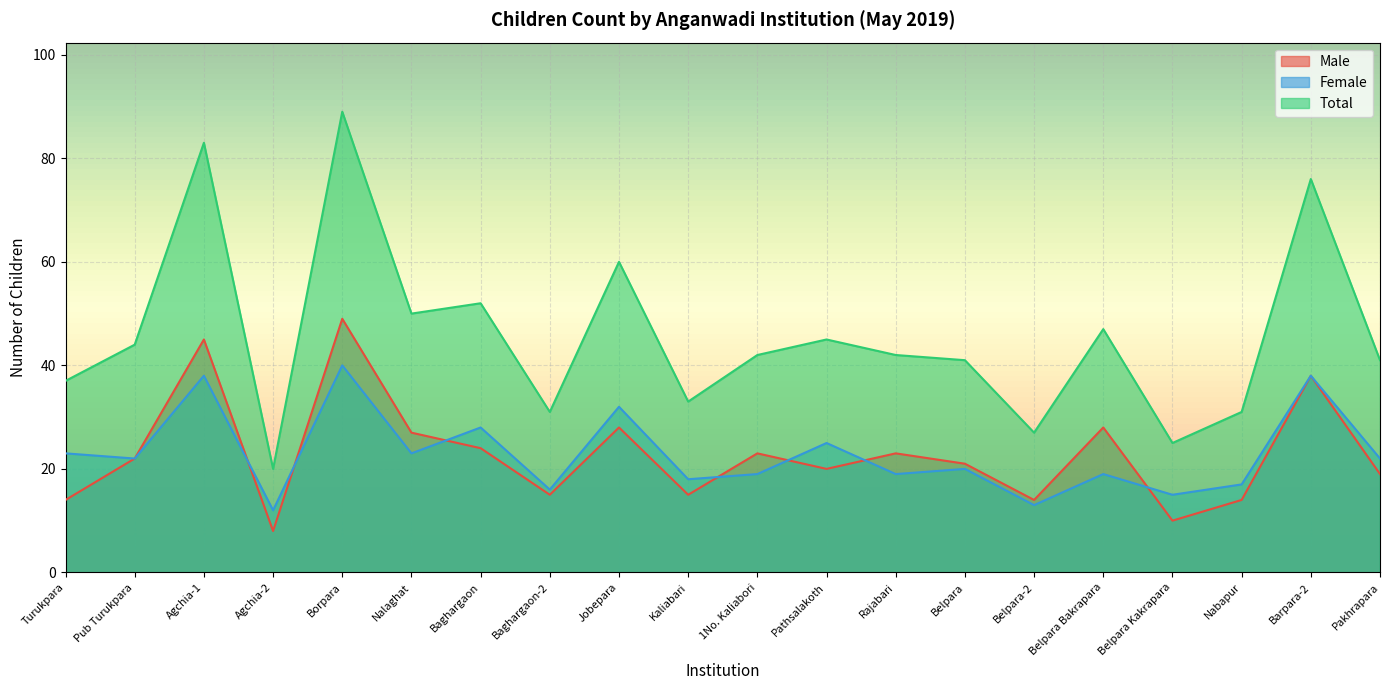

What is the spread (max minus min) of values at Baghargaon?

28